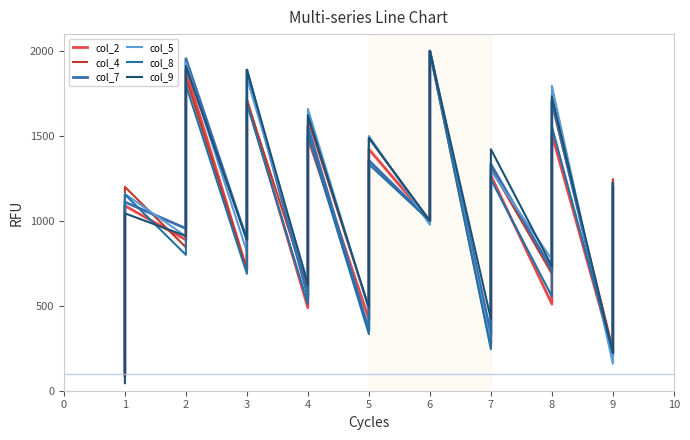

What is the value of the col_4 point at the 18th from the left?

1244.4